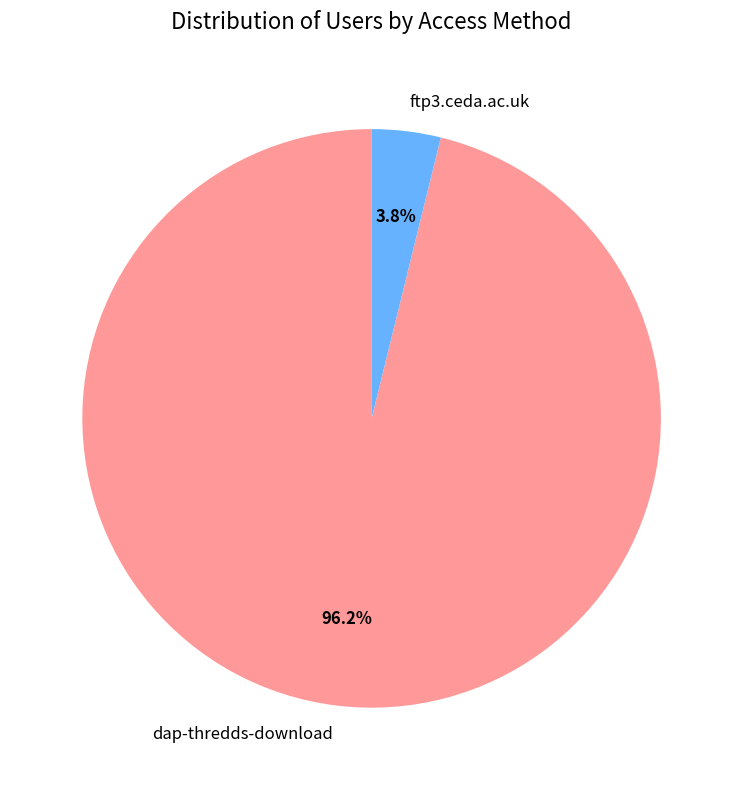

Is the sum of dap-thredds-download and ftp3.ceda.ac.uk greater than half?

Yes